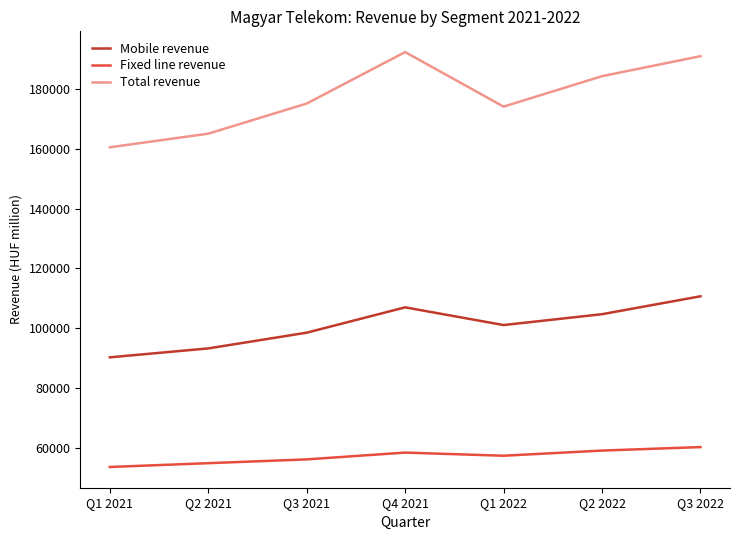

True or false: Mobile revenue has more than 1 points higher than both neighbors.

False